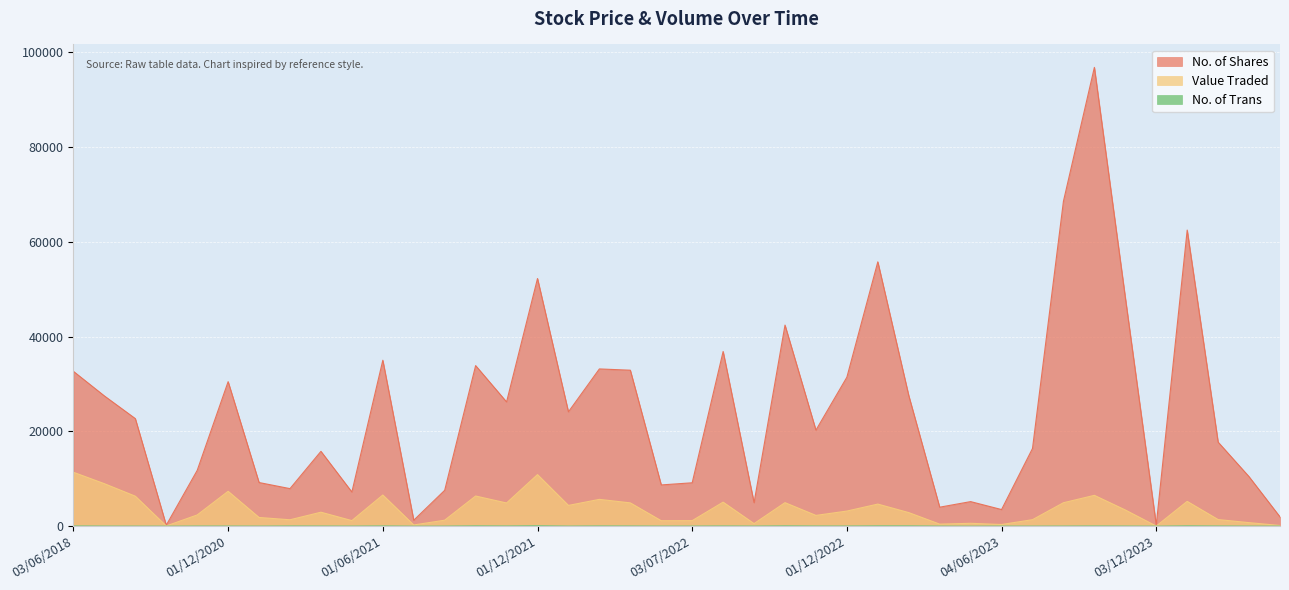

What is the total value across all series at 16?

28507